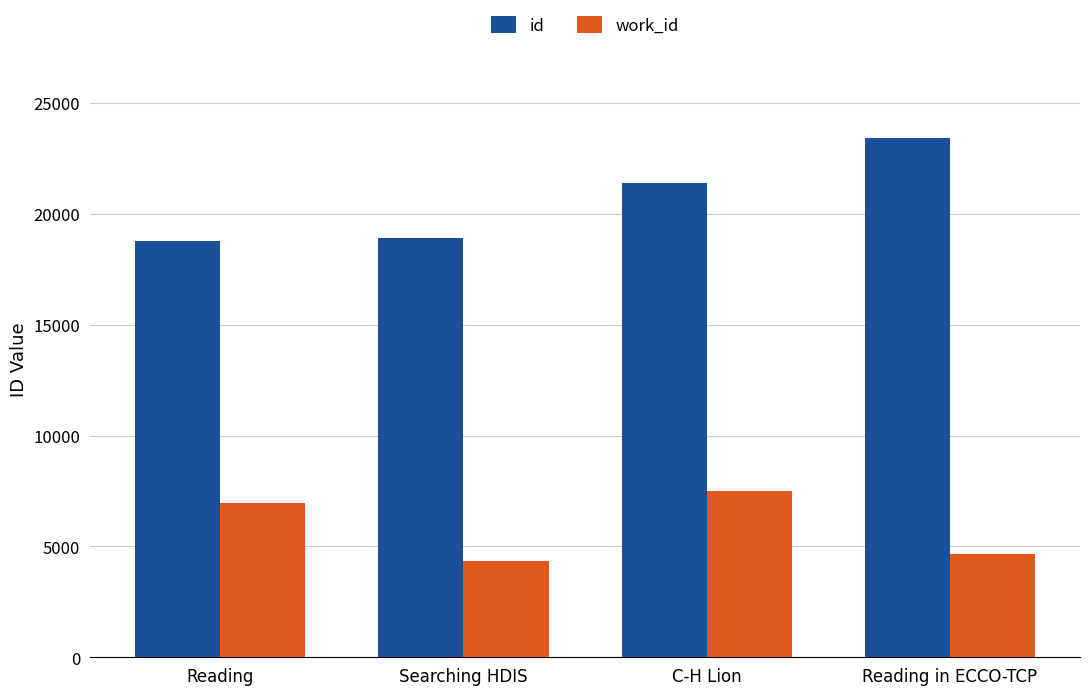

At C-H Lion, list the series in order from largest to smallest.

id, work_id